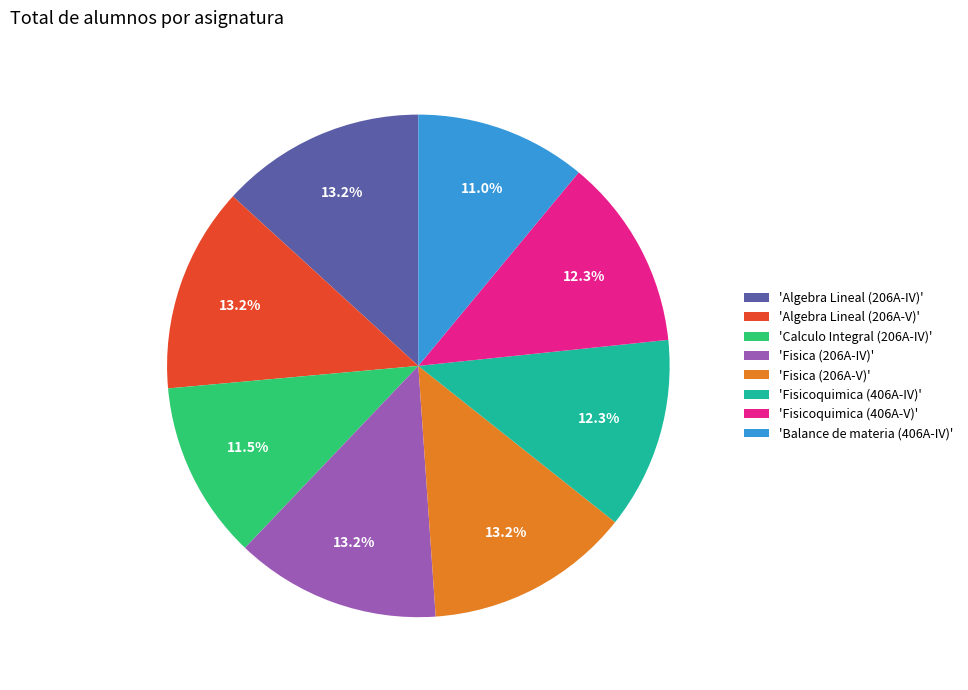

Is there any slice that represents more than half of the pie?

No